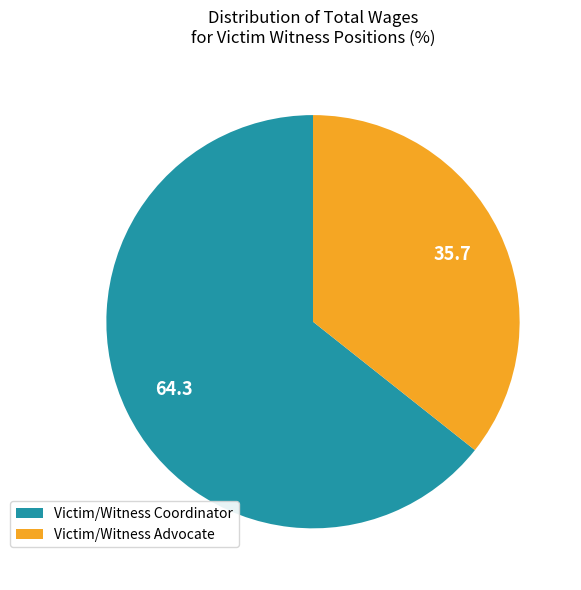

Combined, do Victim/Witness Advocate and Victim/Witness Coordinator account for over 50%?

Yes